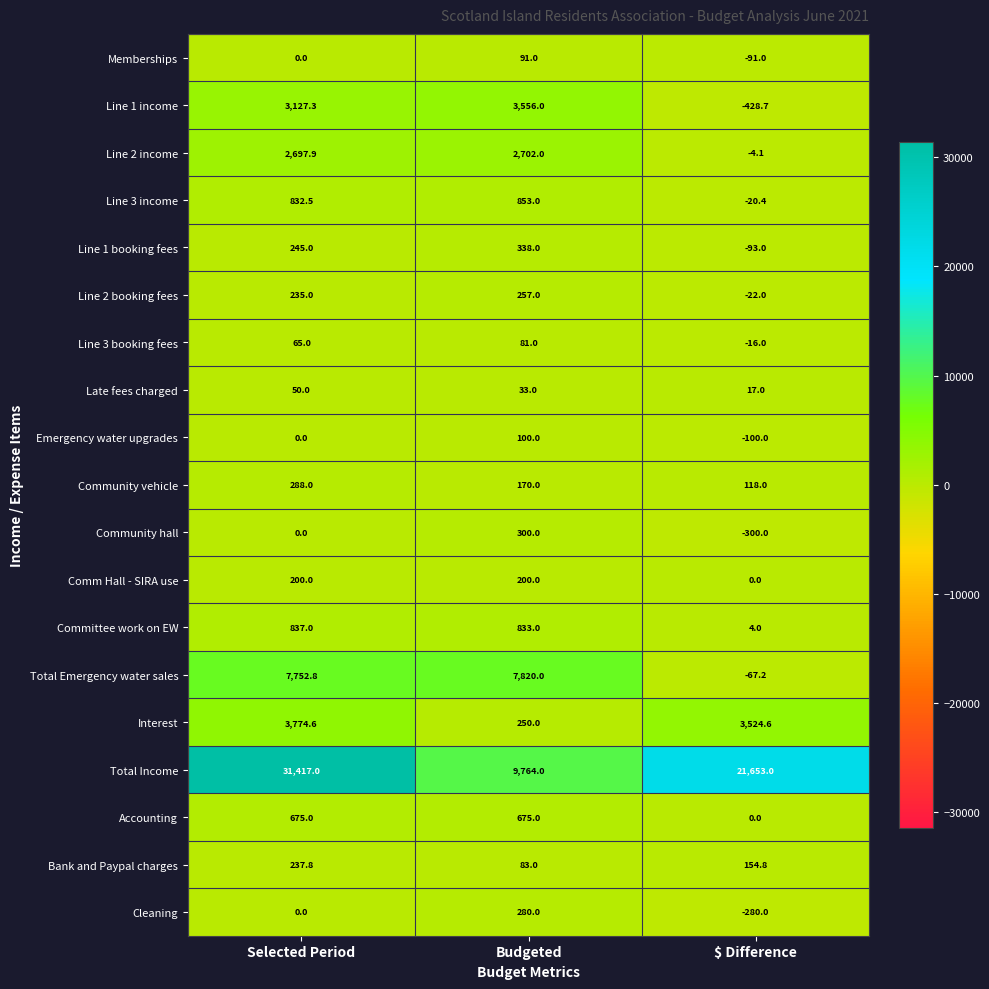

Is the value of Community hall at $ Difference greater than the value of Interest at Selected Period?

No